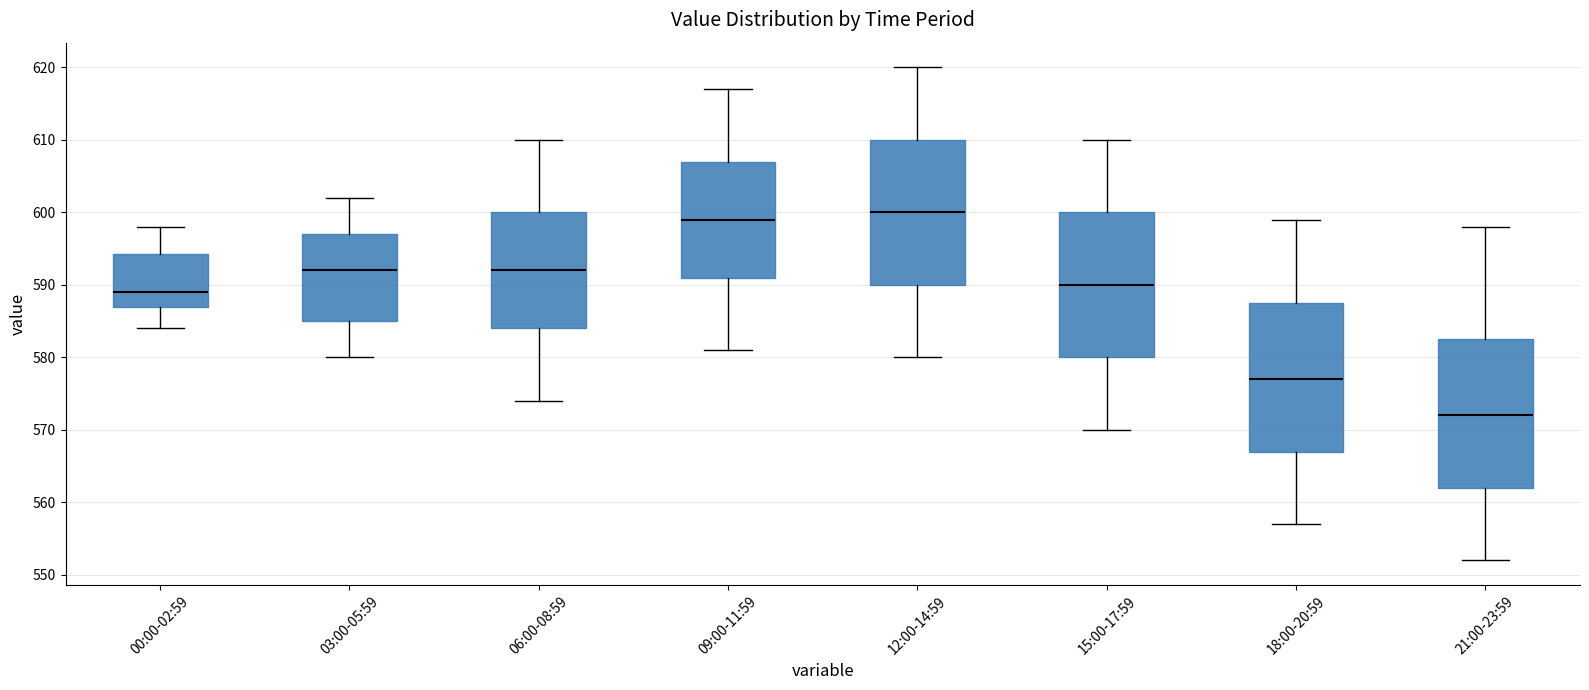

Which box's median line is the lowest?

21:00-23:59